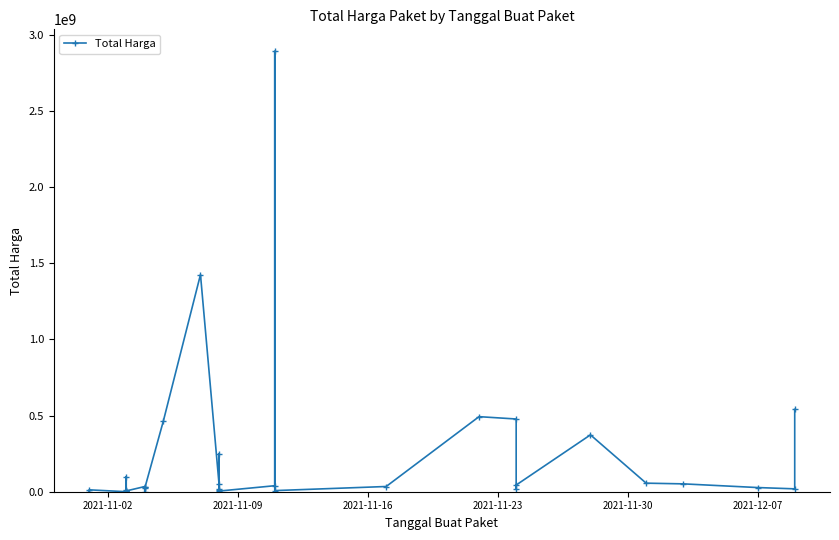

Is it true that the value at 23 is 11403116?

False